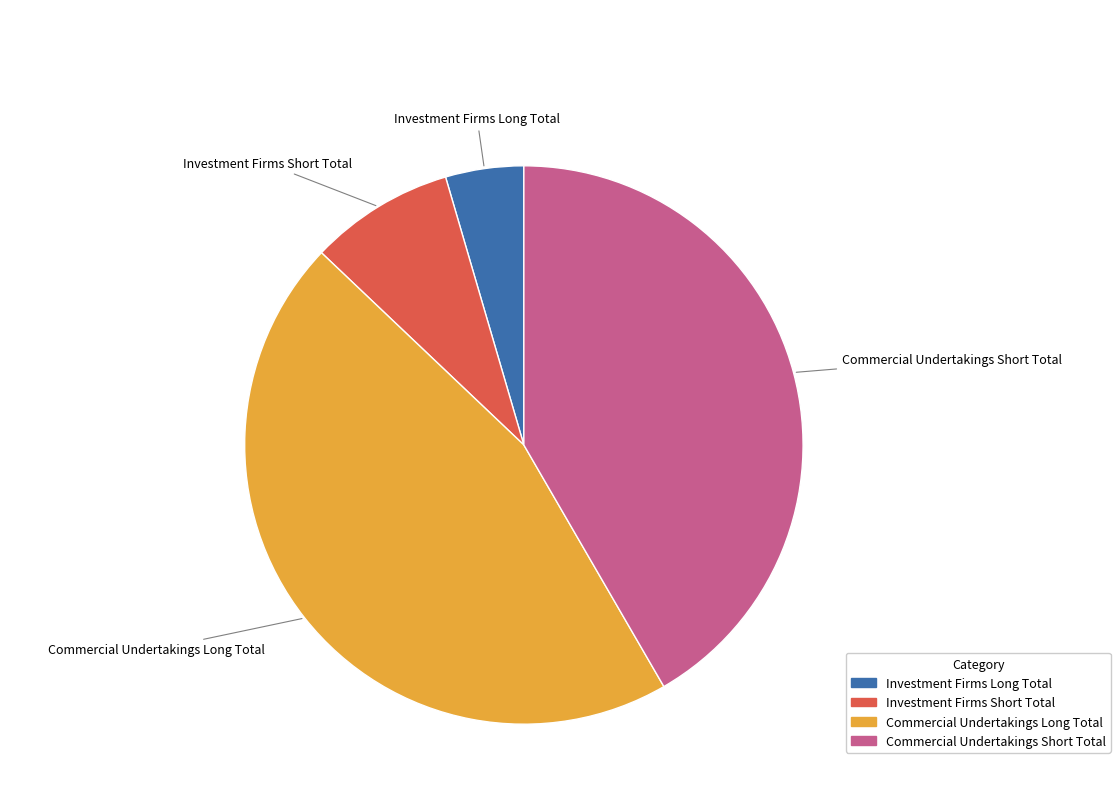

Is Investment Firms Short Total the majority of the pie?

No